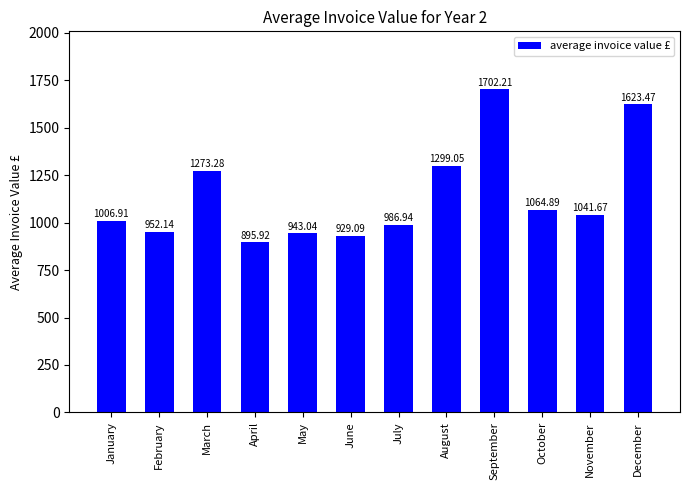

True or false: the data shows 1064.9 at October.

True